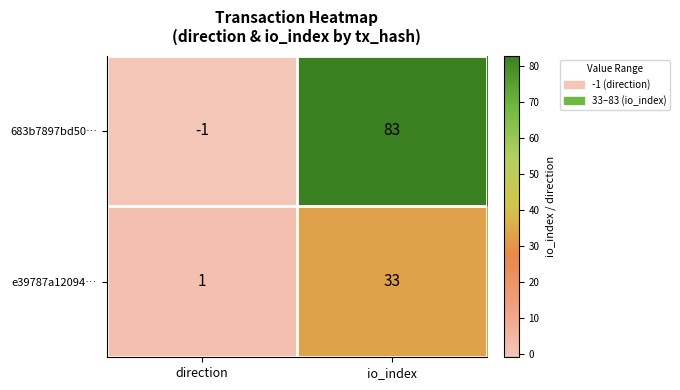

What is the total value across all series at io_index?

116